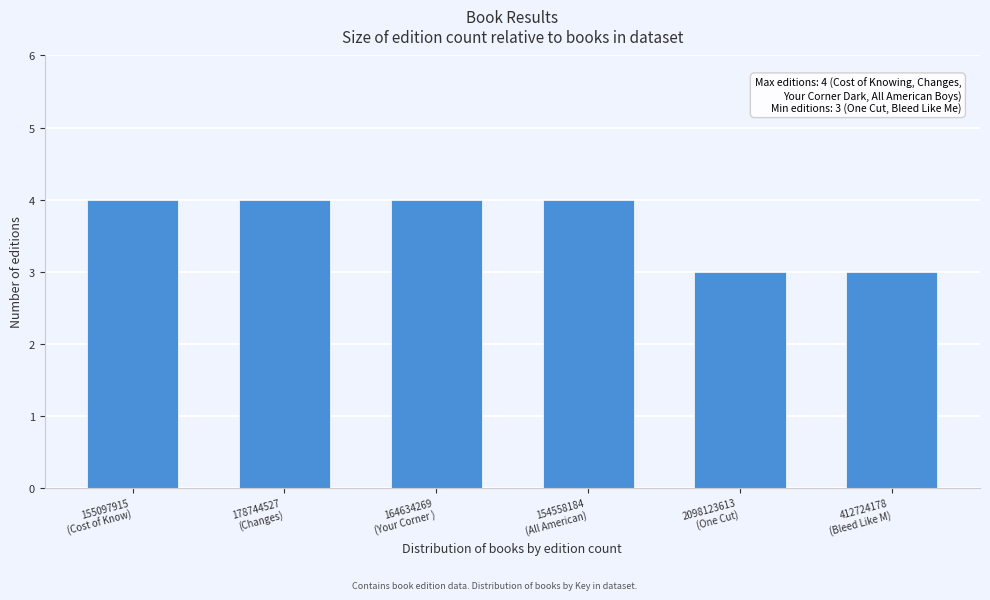

Reading right to left, transcribe all the data shown in this chart.

3	3	4	4	4	4